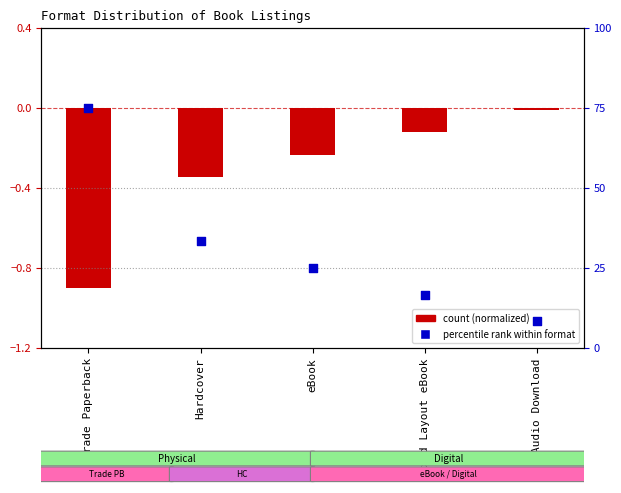

What is the change in value from eBook to Audio Download?

-16.7